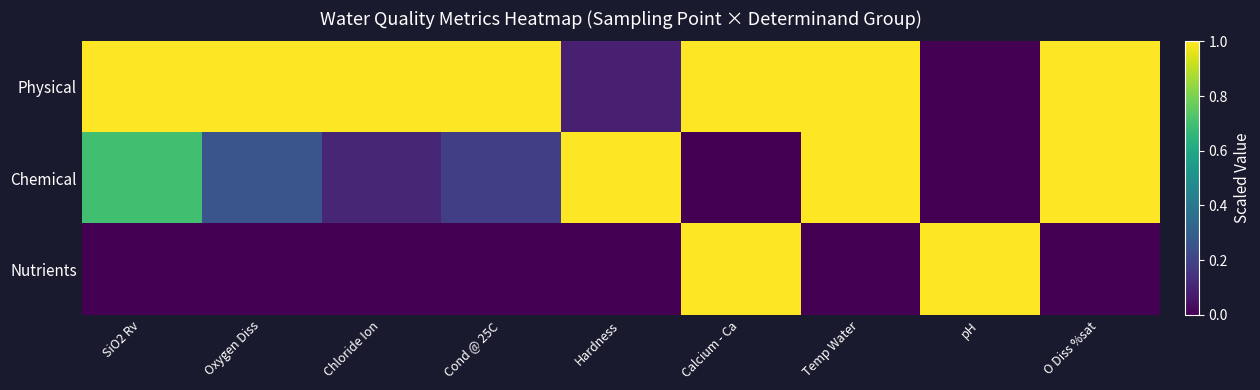

Between Chloride Ion and Hardness, which series saw the biggest shift?

Physical